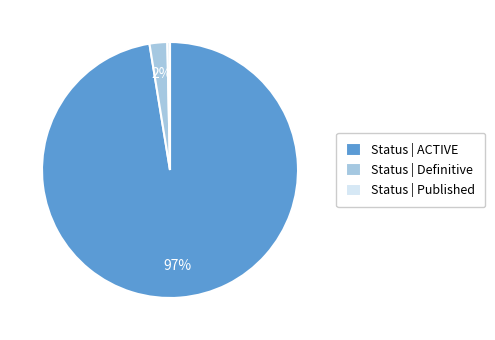

Which category accounts for the majority?

Status | ACTIVE